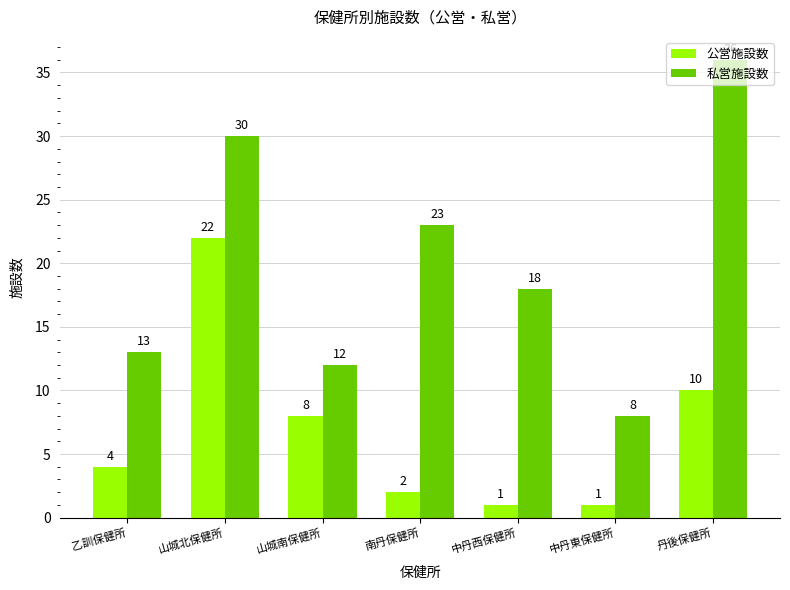

Reading left to right, extract all data points from this chart.

公営施設数: 4	22	8	2	1	1	10
私営施設数: 13	30	12	23	18	8	36